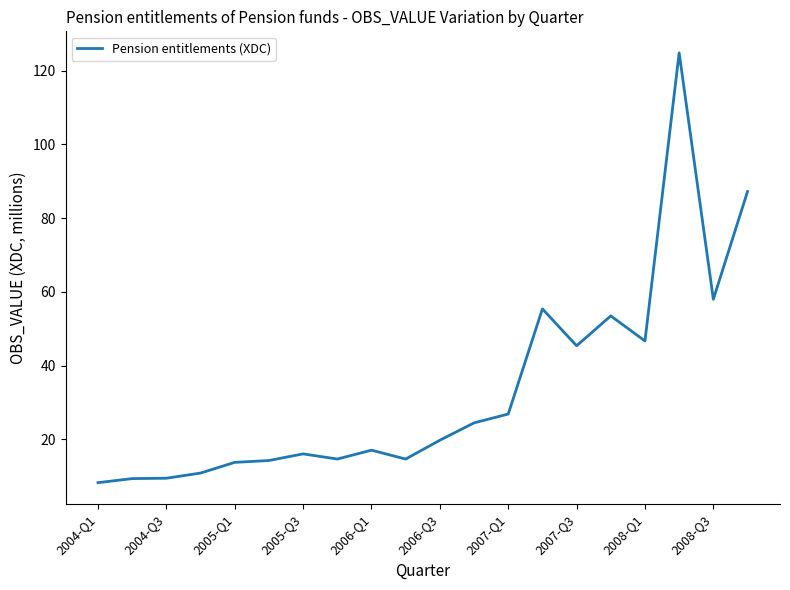

What is the smallest value displayed?

8.3